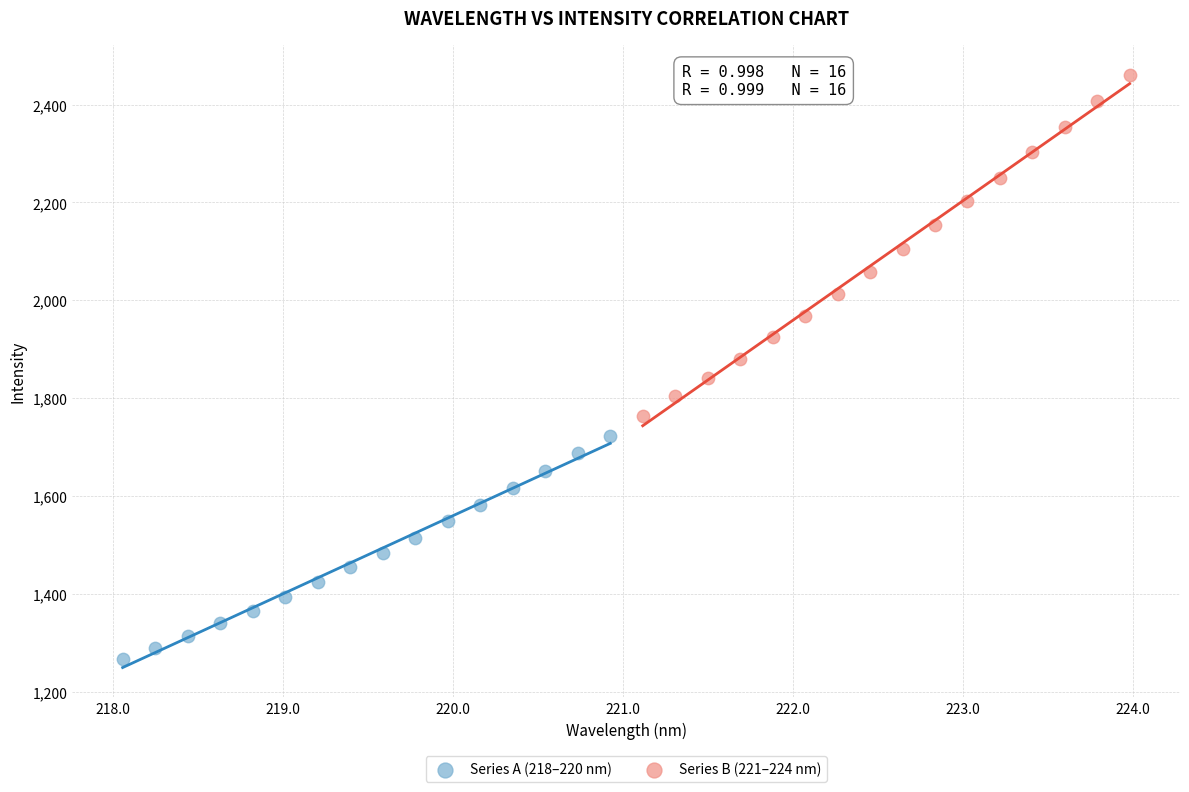

Which series reaches the minimum Y coordinate?

Series A (218–220 nm)